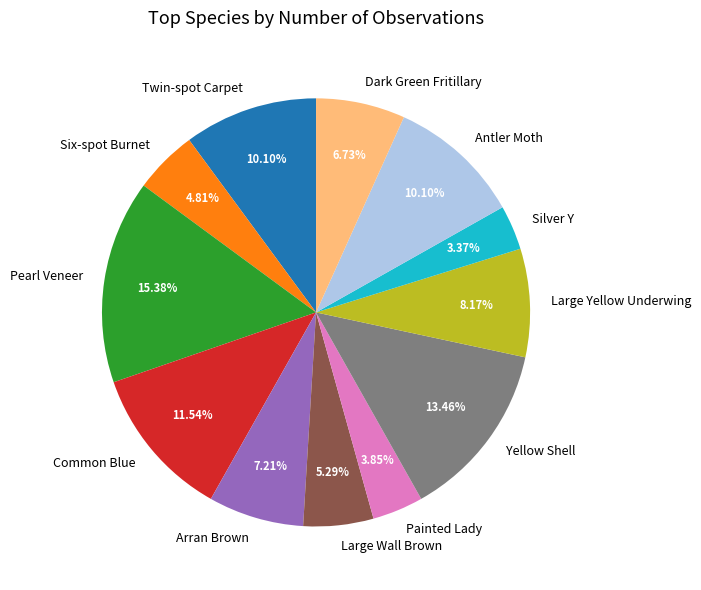

Between Large Wall Brown and Silver Y, which is larger?

Large Wall Brown